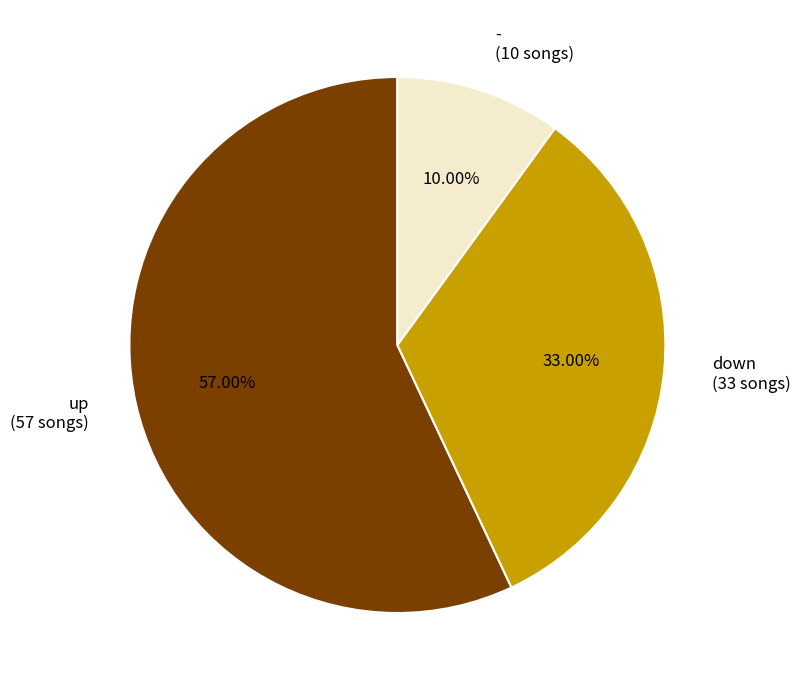

Count the number of slices in the pie.

3